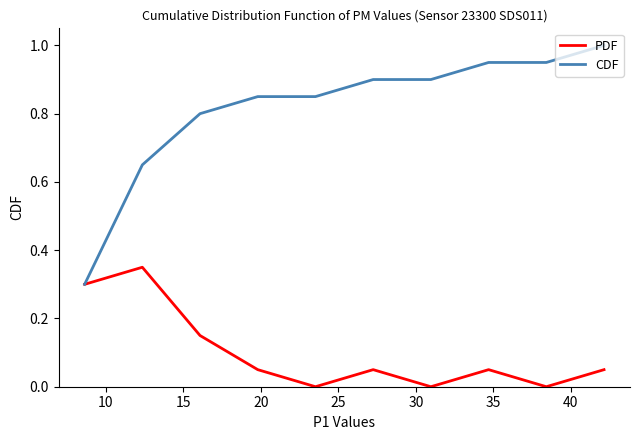

Rank the series by their maximum value, from highest to lowest.

CDF, PDF